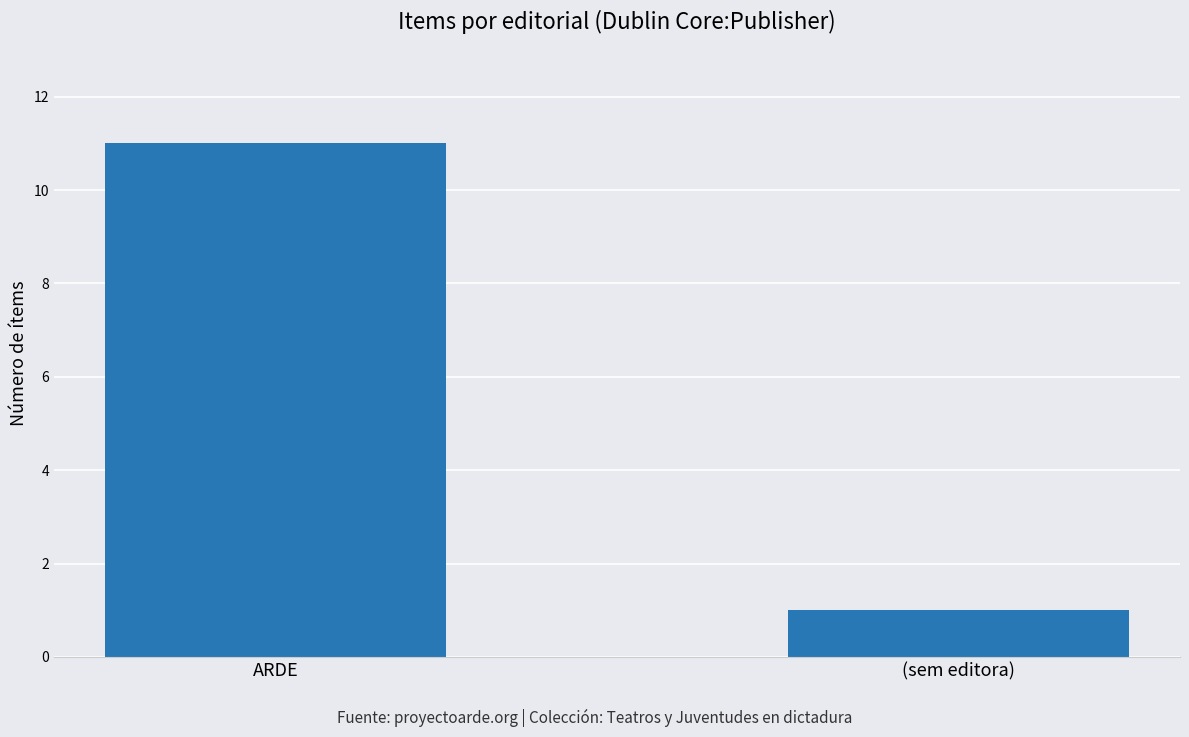

What is the sum of the values at (sem editora) and ARDE?

12